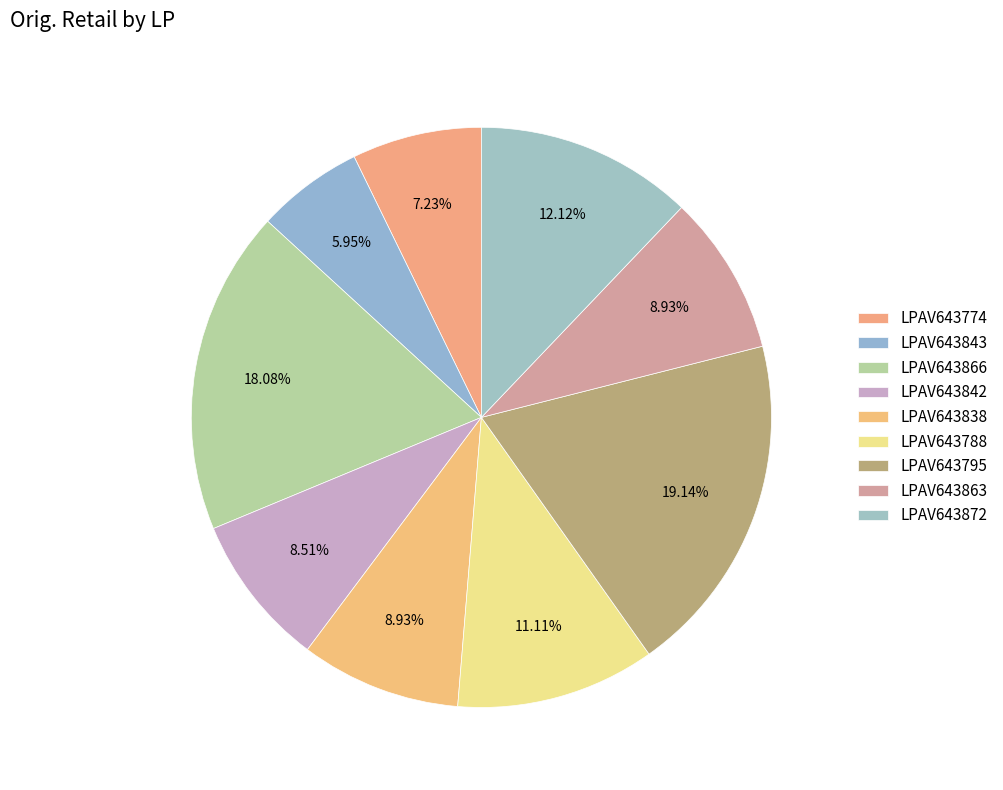

What is the smallest slice in the pie chart?

LPAV643843